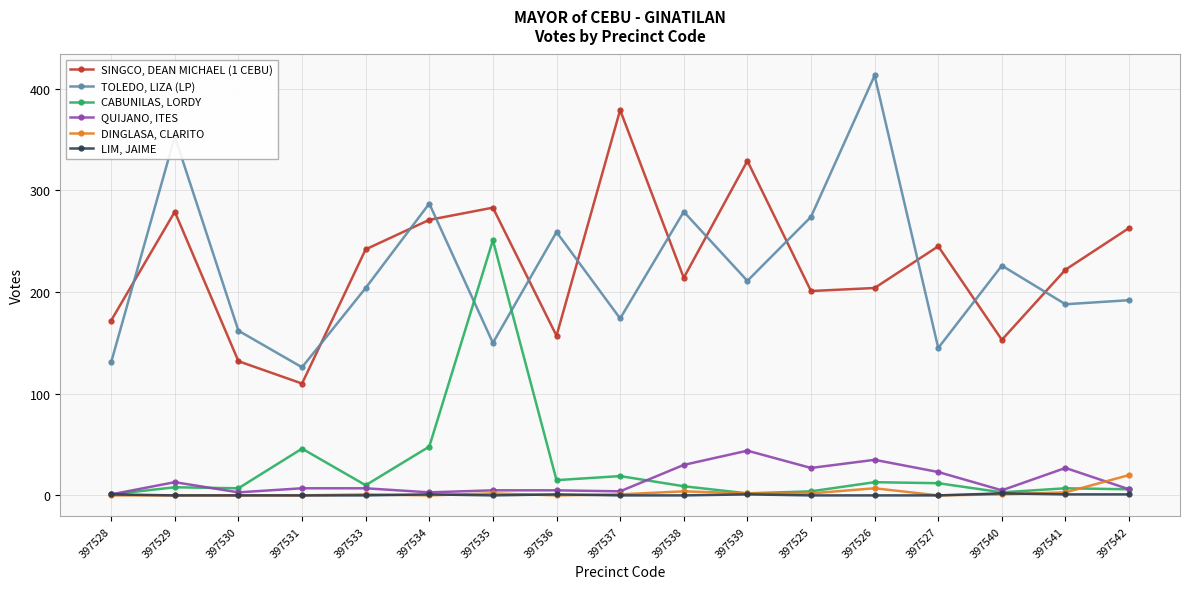

Which series changed the most between 397530 and 397540?

TOLEDO, LIZA (LP)